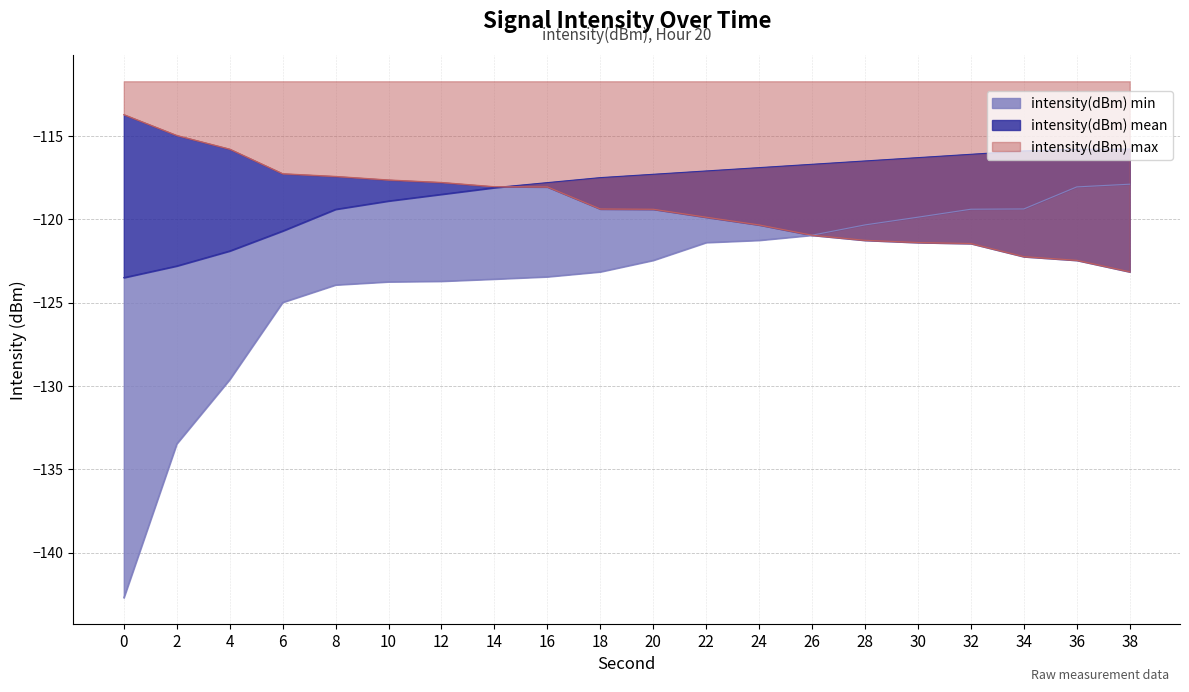

The value of intensity(dBm) mean at 34 is -174.9. True or false?

False